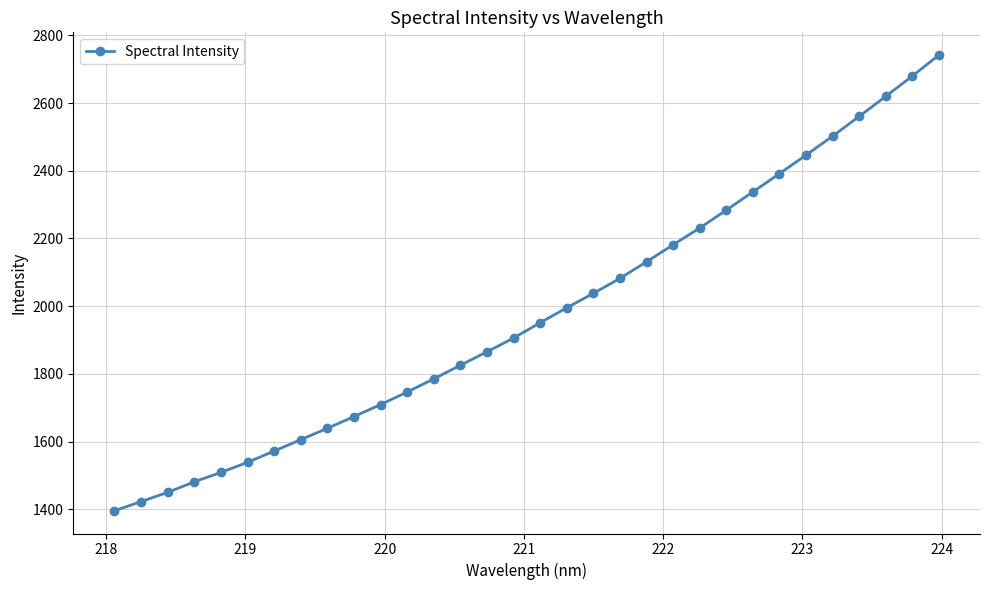

Reading left to right, what are all the values shown in this chart?

1395.6	1422.6	1449.9	1481.2	1508.8	1538.7	1572.0	1605.7	1639.2	1673.8	1709.3	1746.5	1785.3	1825.5	1865.3	1905.9	1951.2	1995.3	2037.9	2082.1	2131.2	2181.4	2230.9	2283.7	2337.6	2391.7	2446.3	2502.3	2560.6	2619.8	2679.7	2741.8